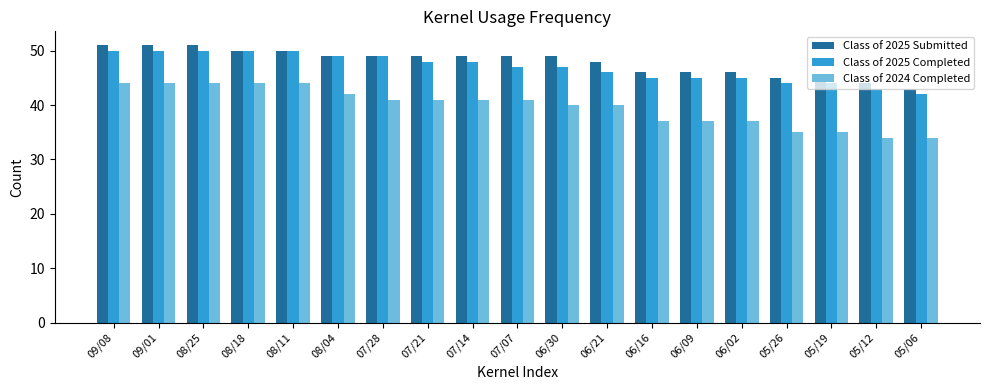

What is the label of the 2nd bar from the left?

09/01